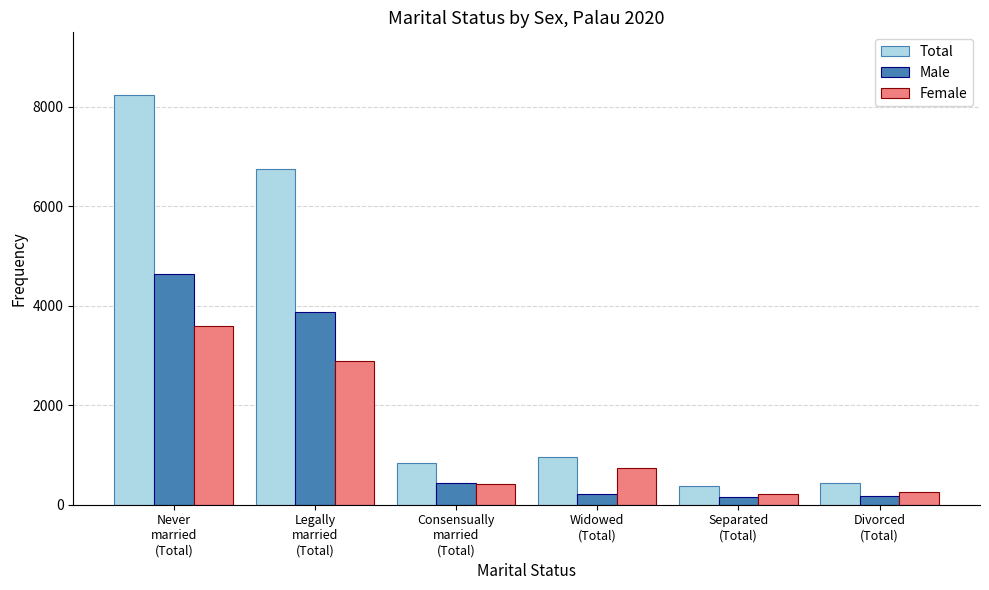

What is the label of the 3rd bar from the right?

Widowed
(Total)